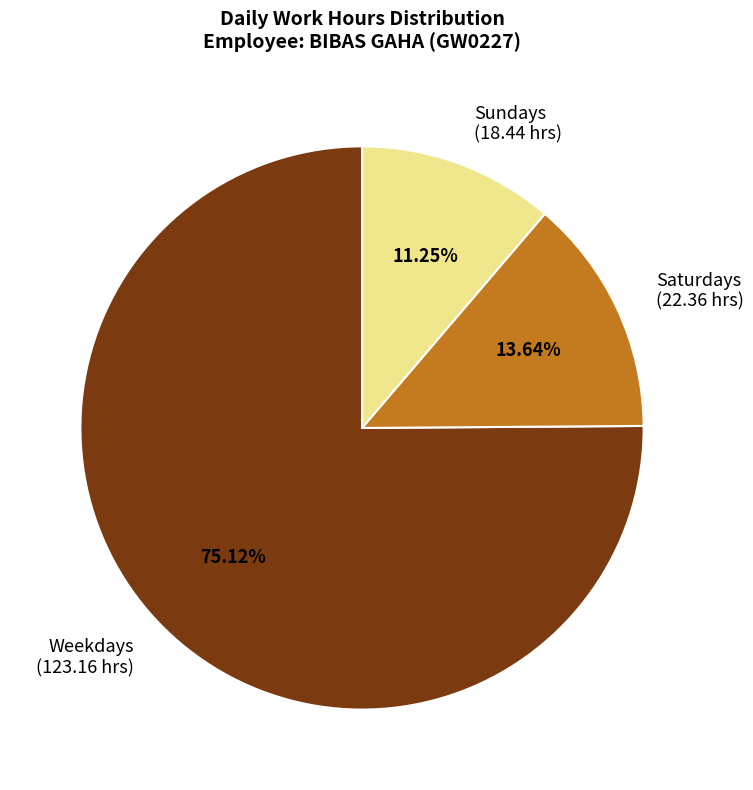

Which slice is the smallest?

Sundays (18.44 hrs)